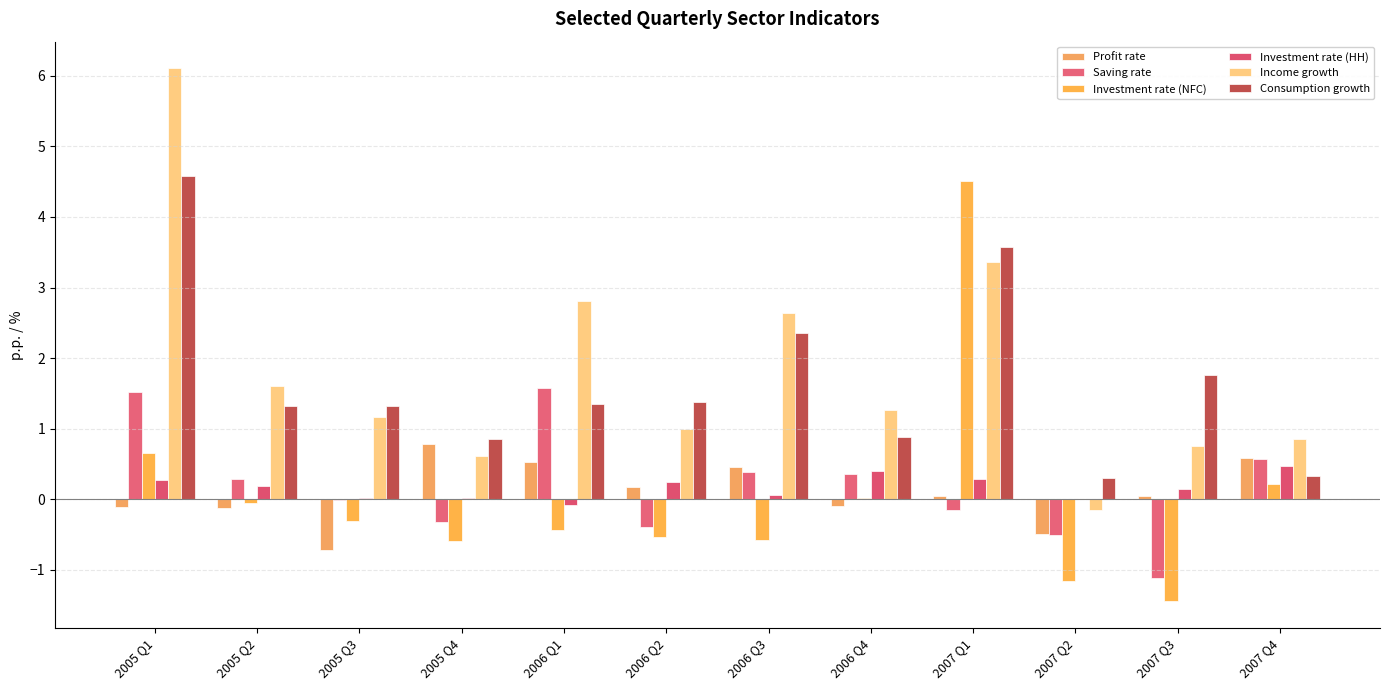

What is the label of the 3rd bar from the left?

2005 Q3